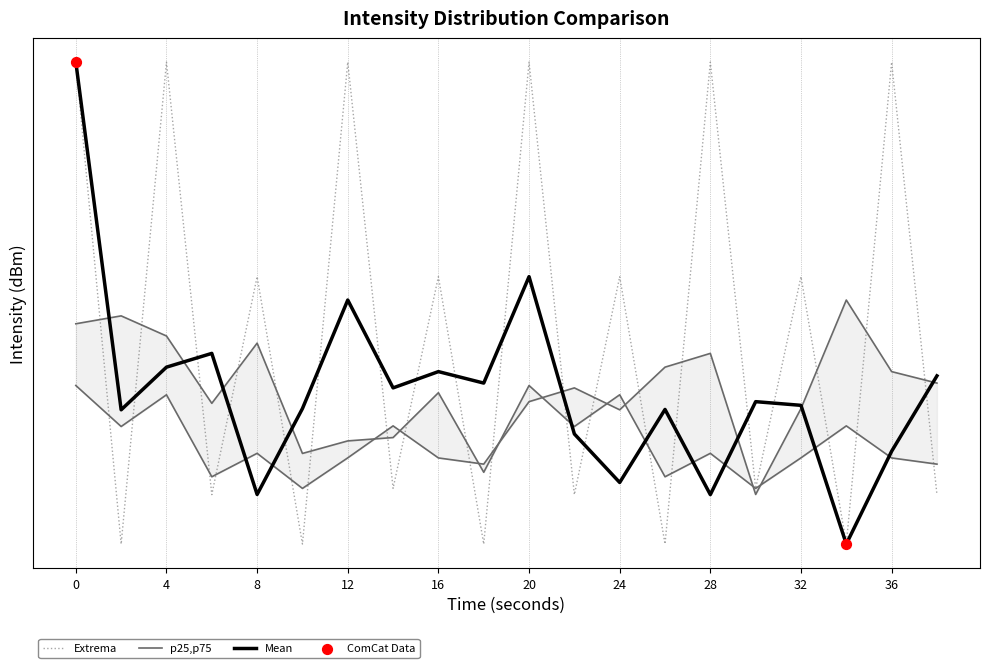

Which series has the largest Y range (max minus min)?

intensity_mean